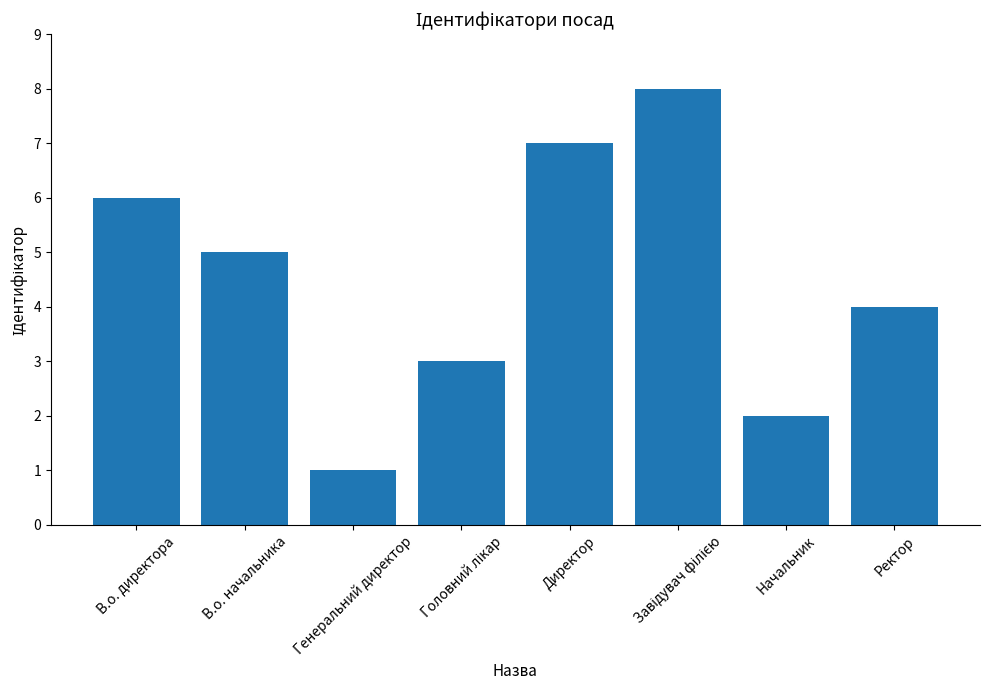

What position from the right is В.о. начальника?

7